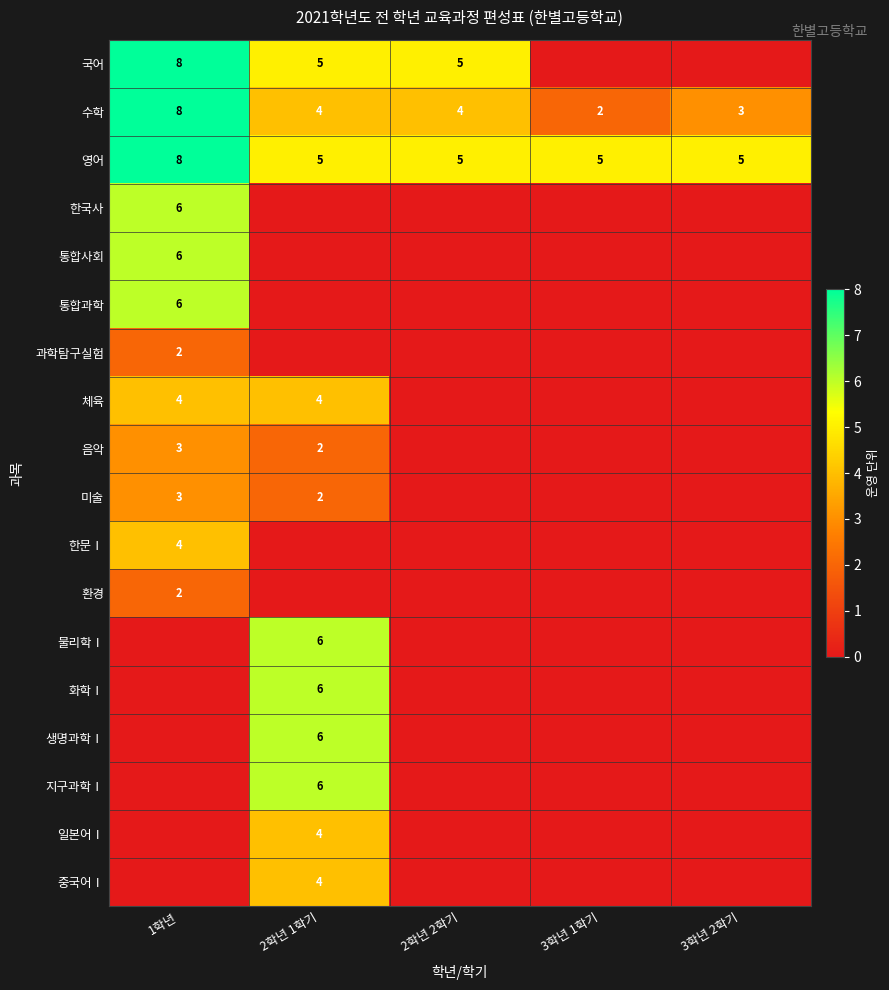

What is the lowest value of the 영어 series?

5